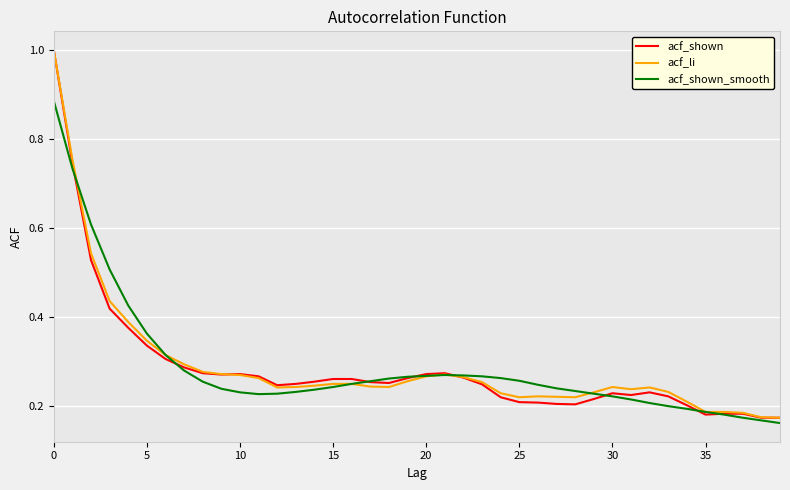

What is the highest value of the acf_li series?

1.0